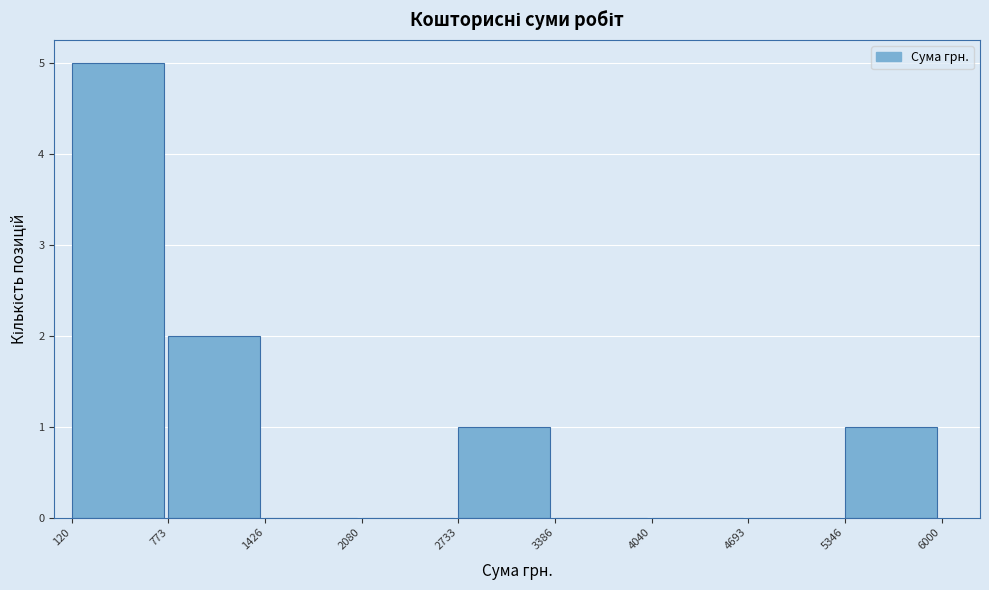

How tall is the bar that spans 773 to 1426 on the x-axis? The values are not printed on the chart, so give them approximately, as read against the axis.

2